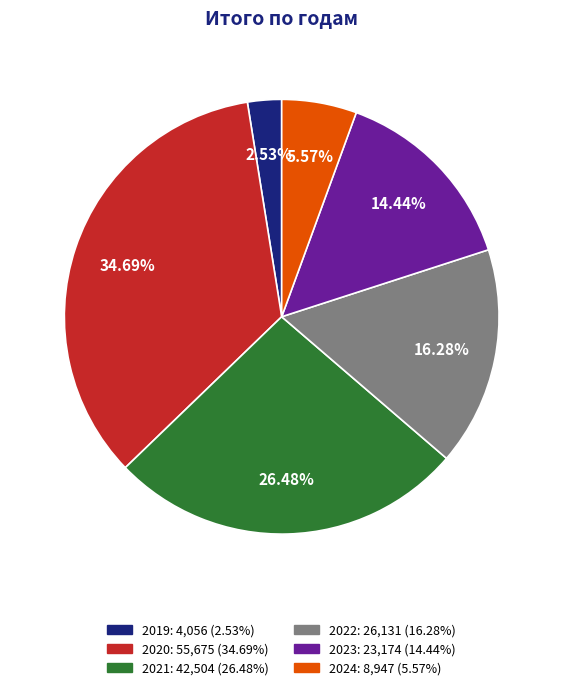

Which category has the biggest portion of the pie?

2020